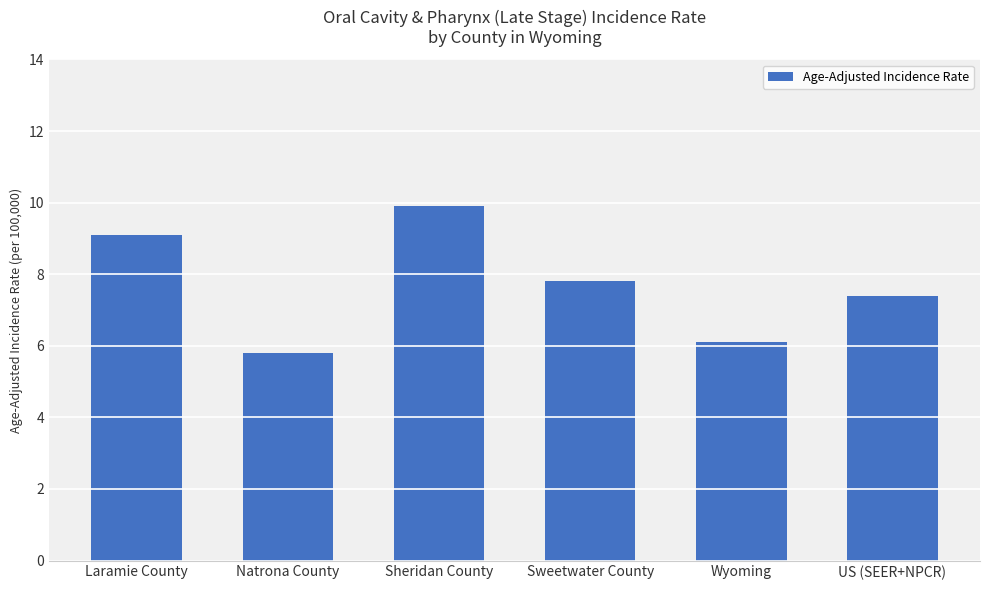

Reading left to right, list all the values displayed in this chart.

Laramie County=9.1	Natrona County=5.8	Sheridan County=9.9	Sweetwater County=7.8	Wyoming=6.1	US (SEER+NPCR)=7.4